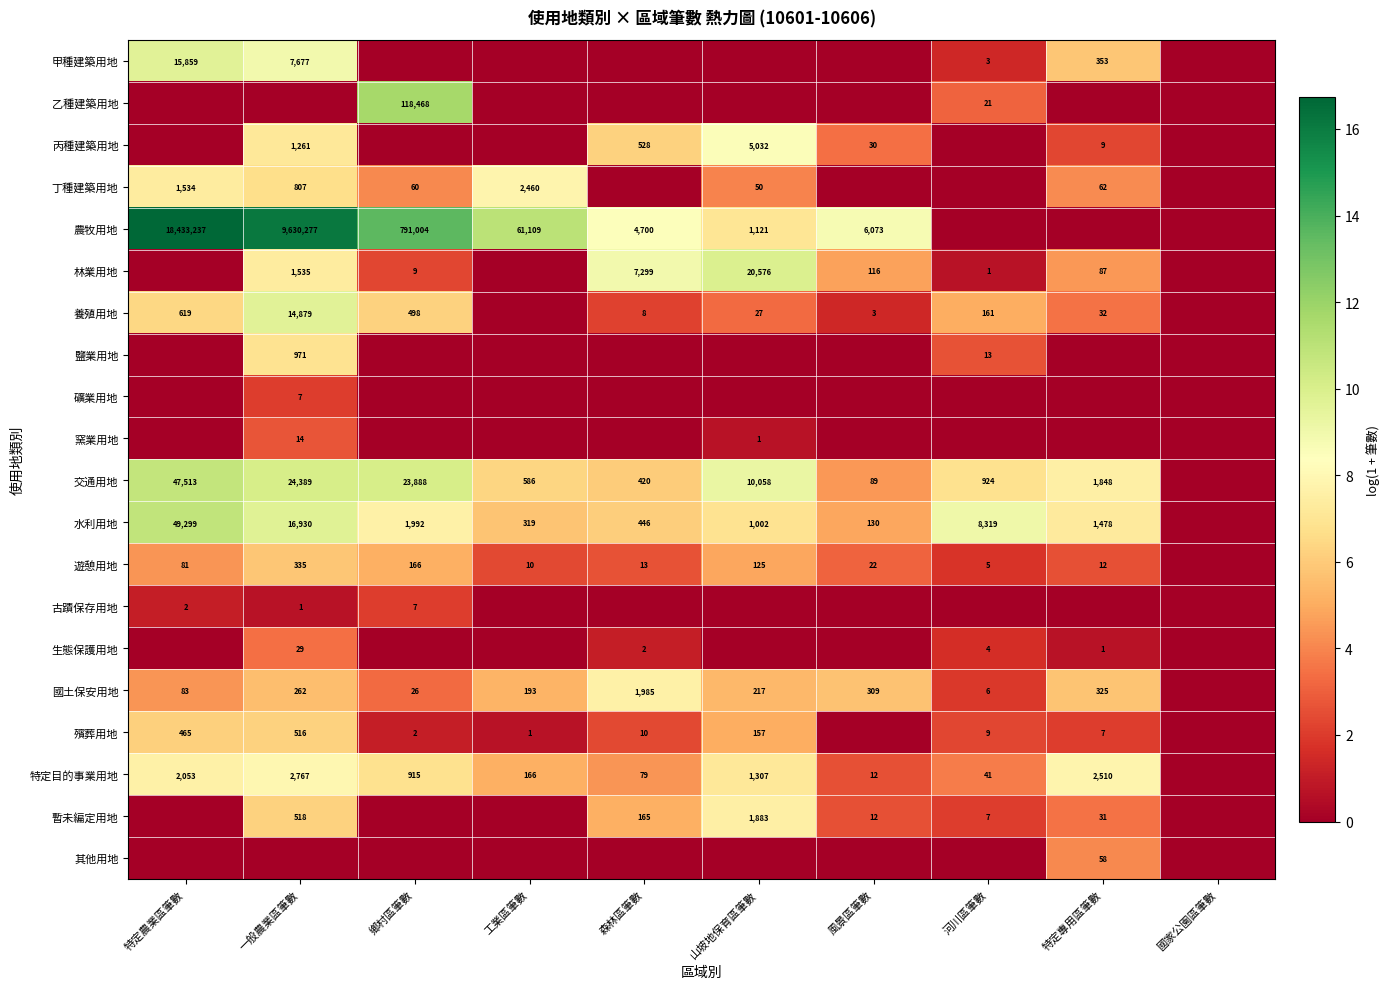

Is it true that 丁種建築用地 equals 62 at 特定專用區筆數?

True